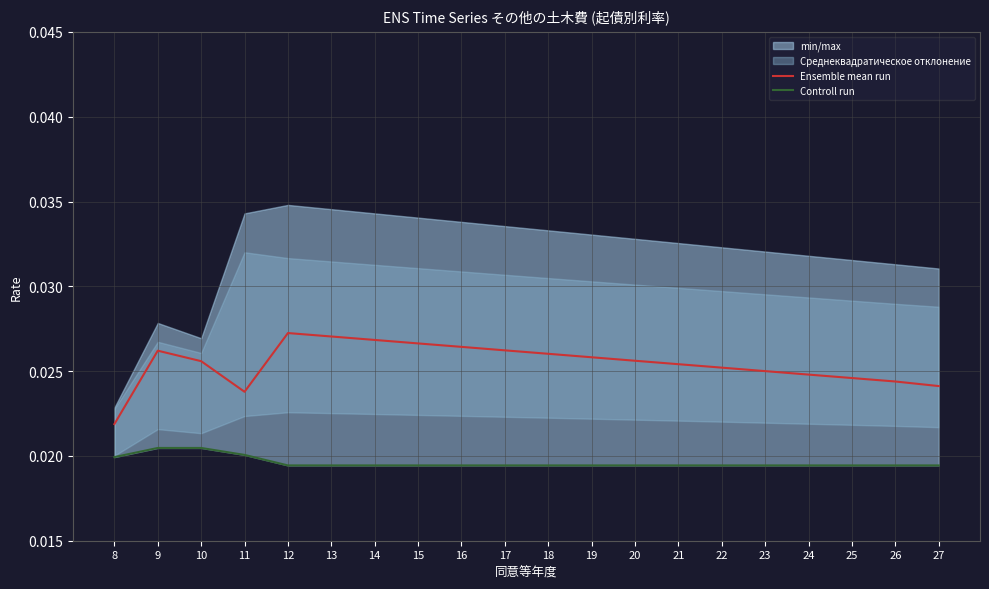

Rank the categories by Ensemble mean run value from lowest to highest.

8, 11, 27, 26, 25, 24, 23, 22, 21, 10, 20, 19, 18, 9, 17, 16, 15, 14, 13, 12